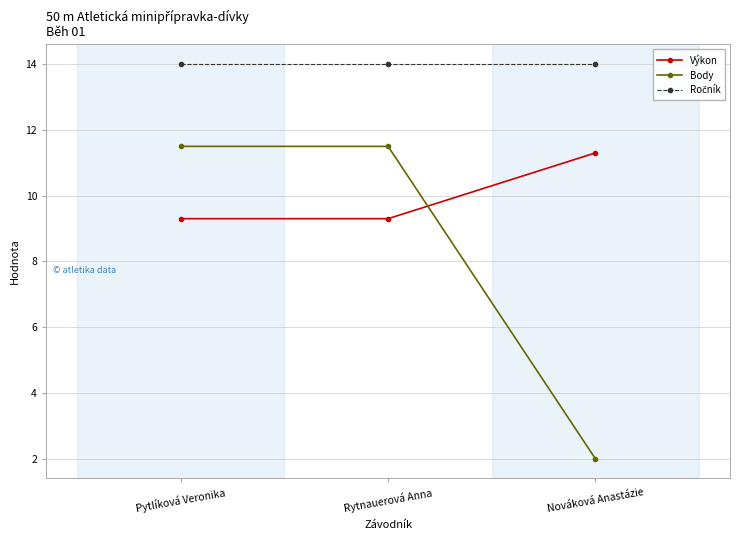

At how many categories does at least one series exceed 5?

3